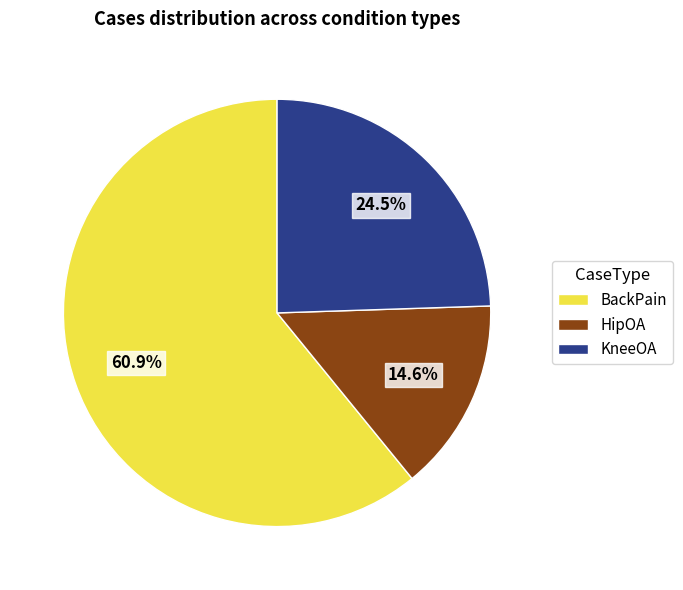

What is the largest slice in the pie chart?

BackPain